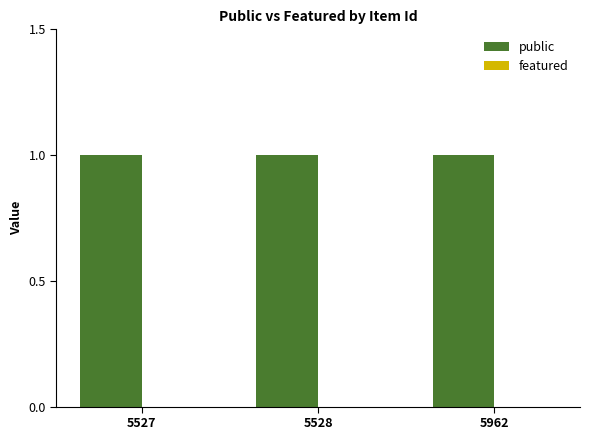

What are all the series names shown in the legend?

public, featured